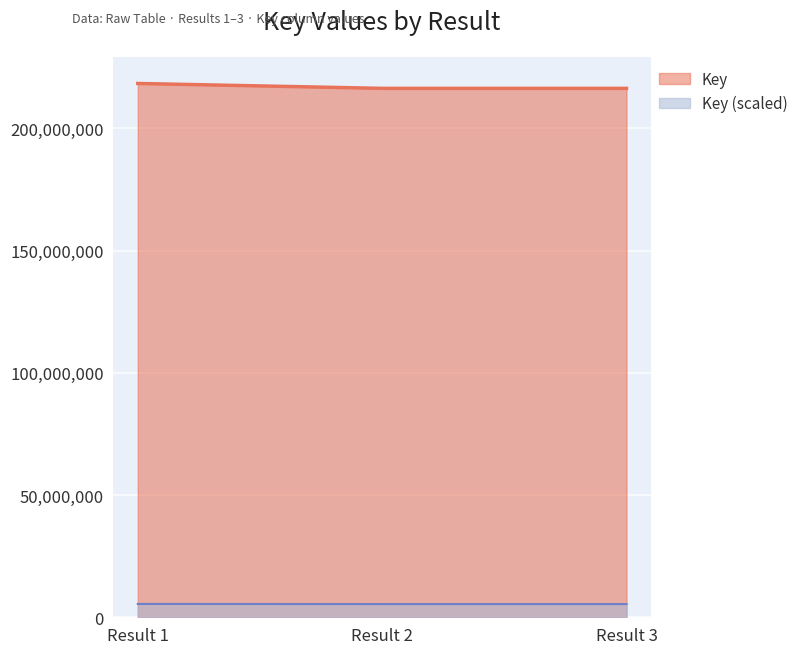

What is the total value across all series at Result 3?

221763574.7